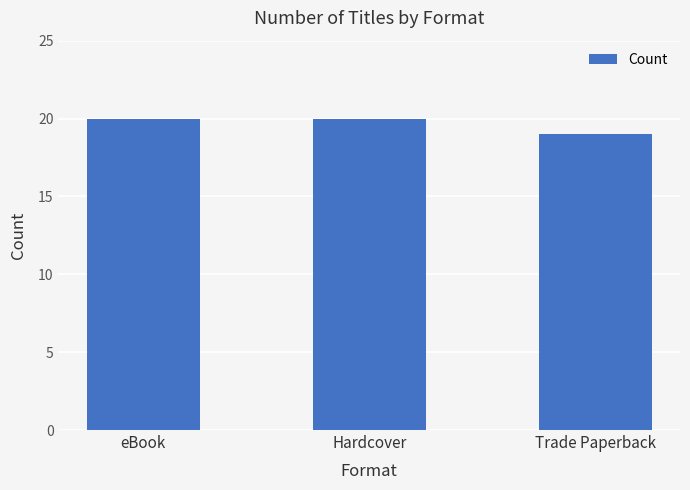

What is the sum of all values?

59